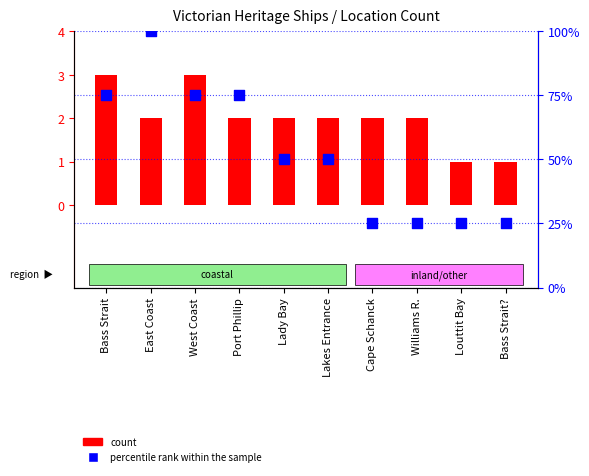

What are all the series names shown in the legend?

count, percentile rank within the sample